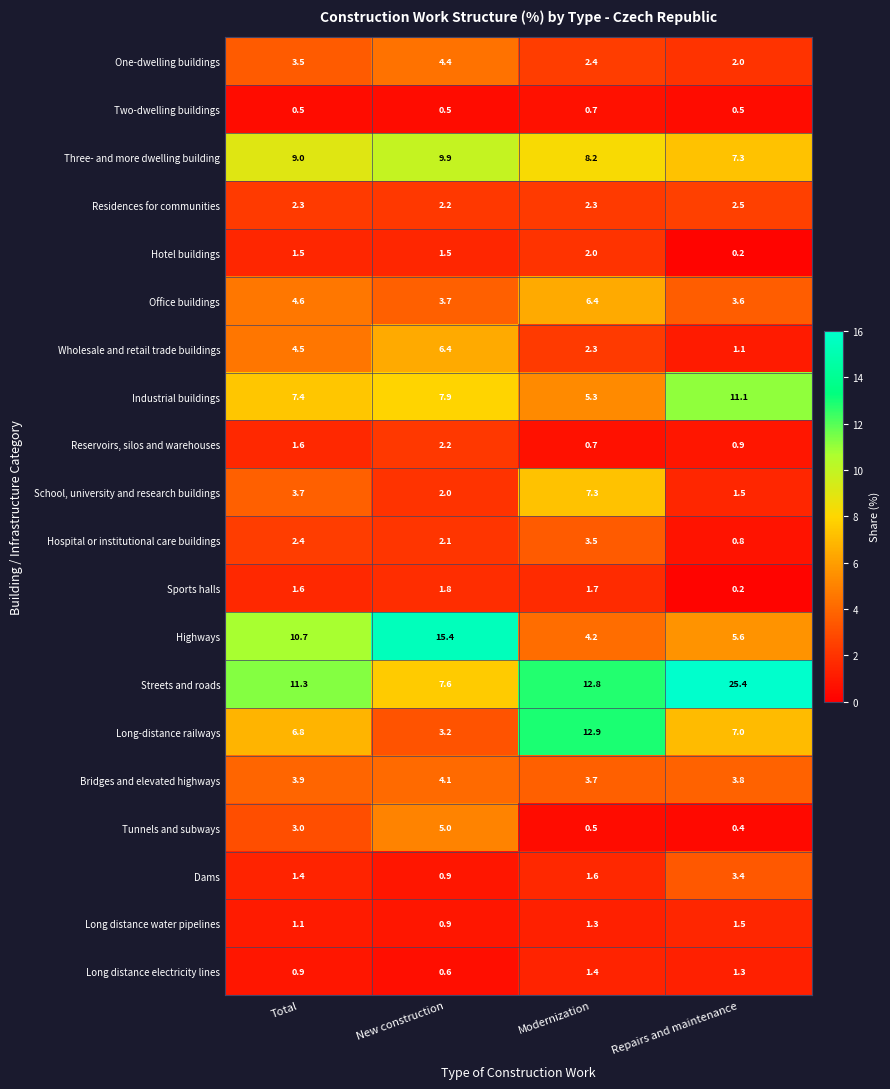

What is the total value across all series at New construction?

82.3